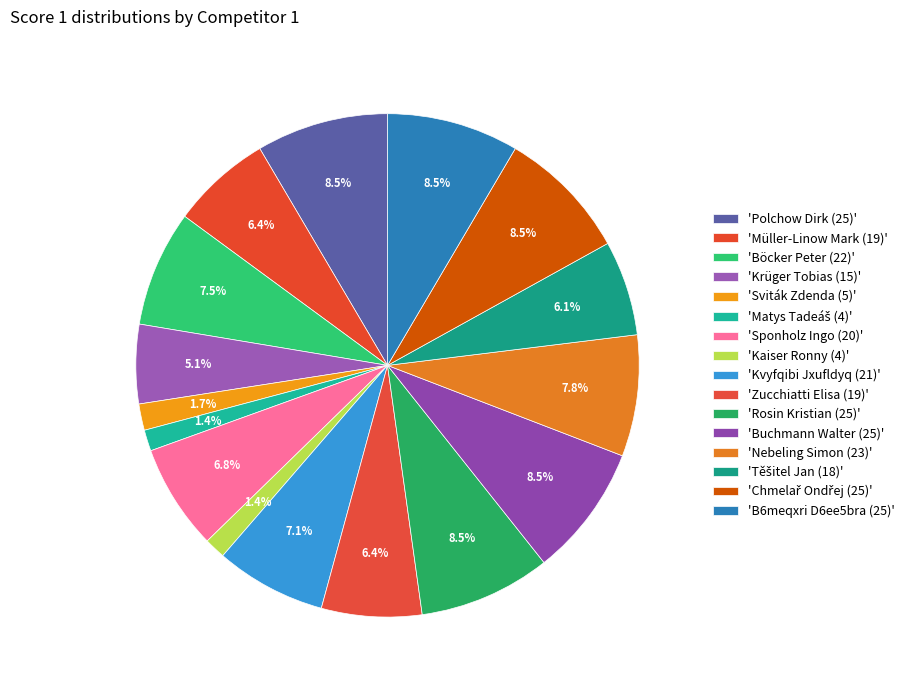

How many slices are in this pie chart?

16